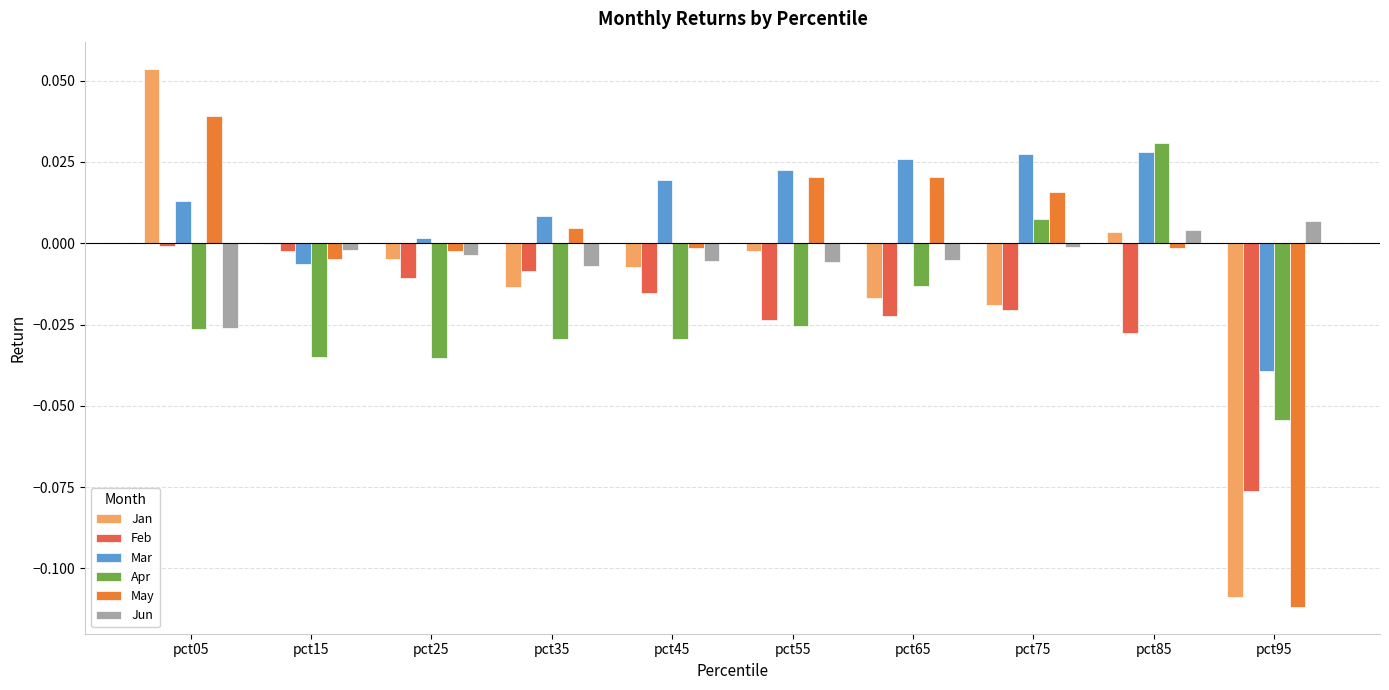

At pct05, list the series in order from smallest to largest.

Apr, Jun, Feb, Mar, May, Jan